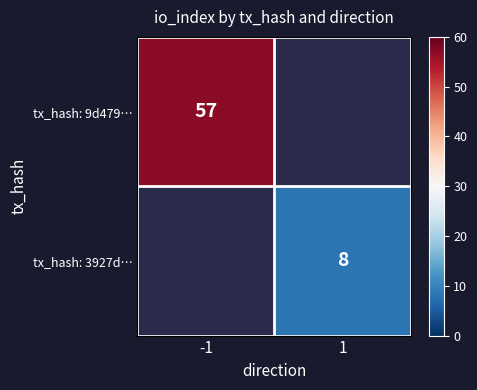

Is the value of tx_hash: 3927d… at -1 greater than the value of tx_hash: 9d479… at 1?

No